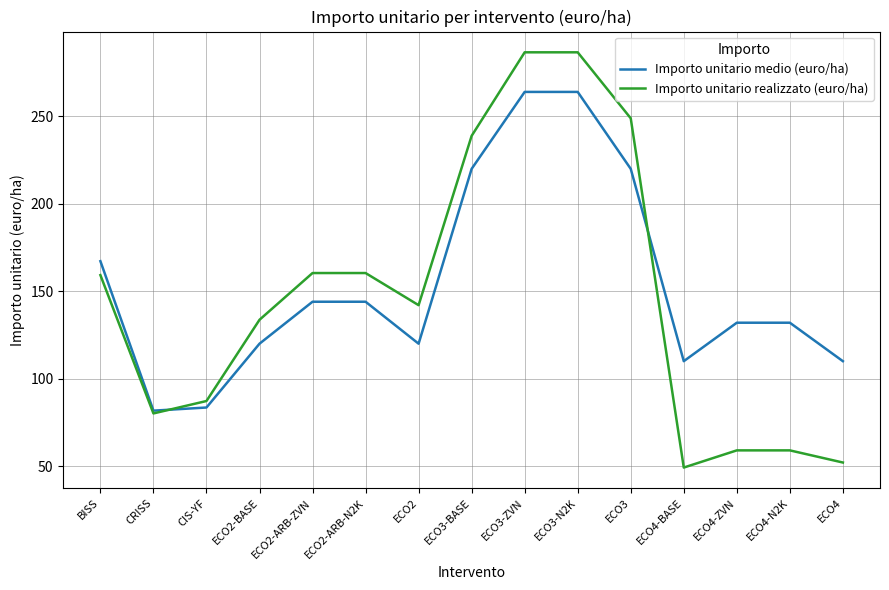

What is the minimum value shown in the chart?

49.2